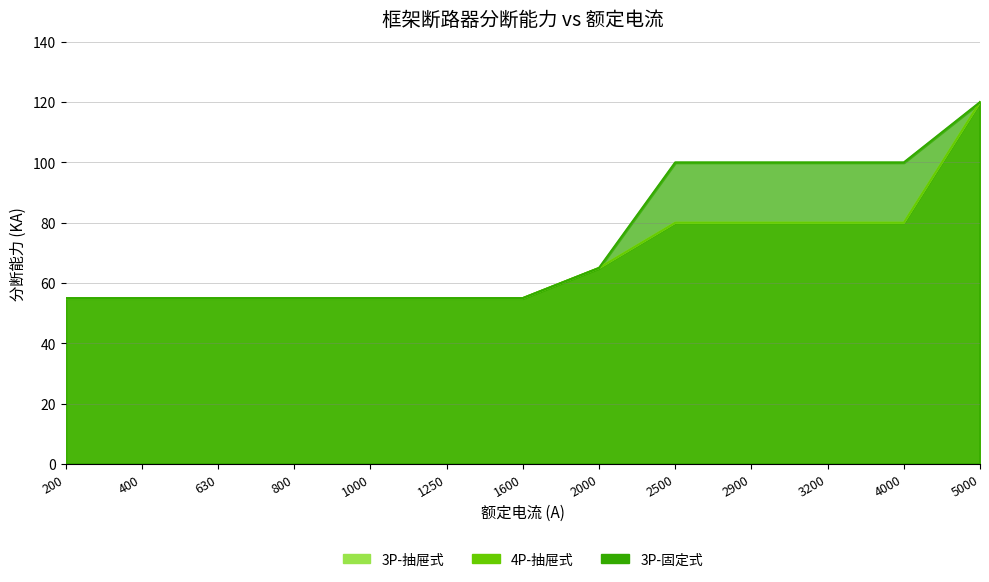

True or false: 4P-抽屉式 and 3P-抽屉式 intersect in this chart.

False